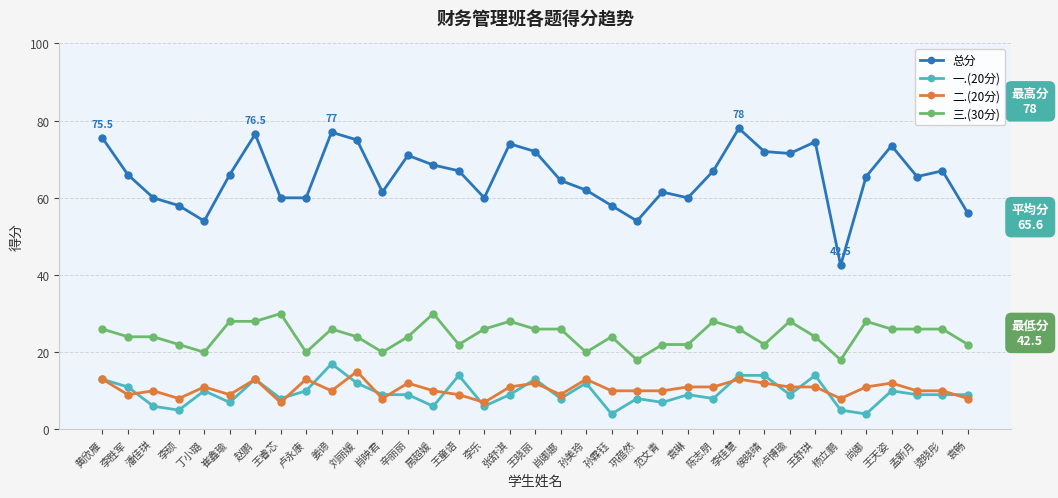

At which category does the chart reach its peak across all series?

李佳慧